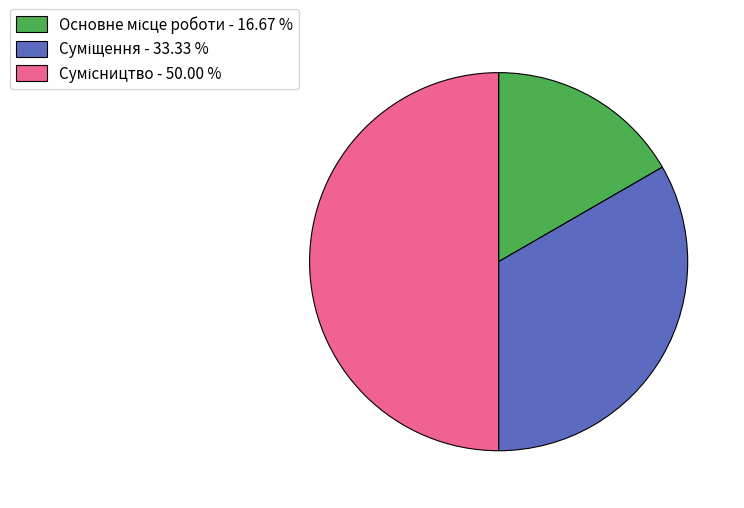

Rank the categories by value from highest to lowest.

Сумісництво, Суміщення, Основне місце роботи